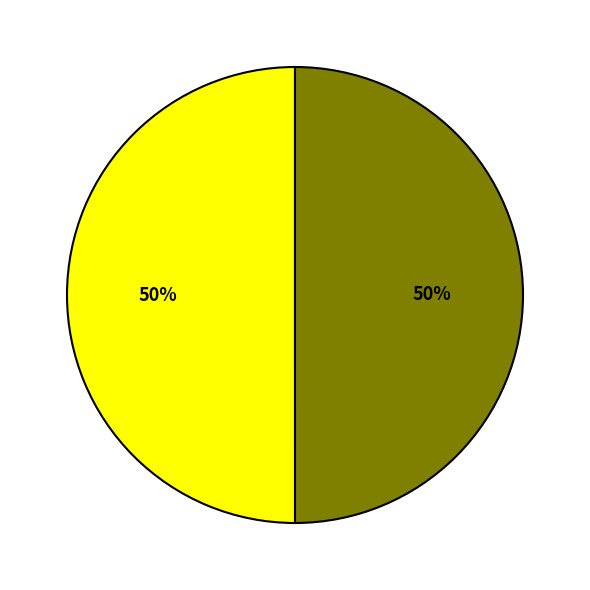

To the nearest percent, what is the average slice percentage?

50%